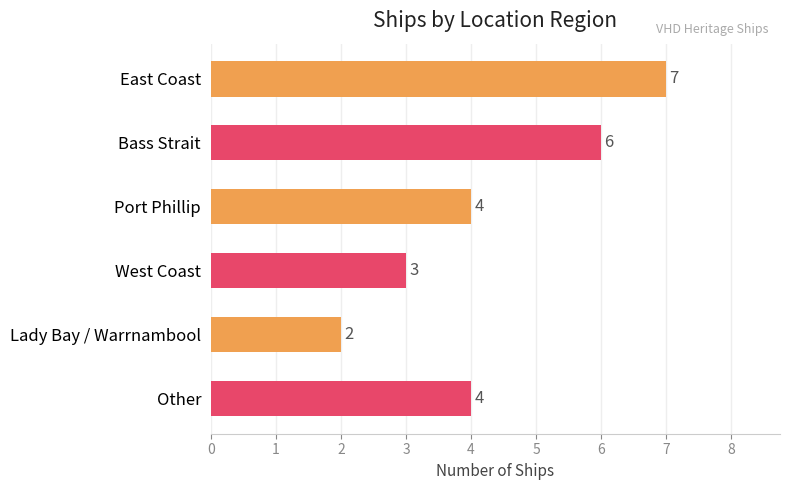

Count the values in the range 3 to 6.

4